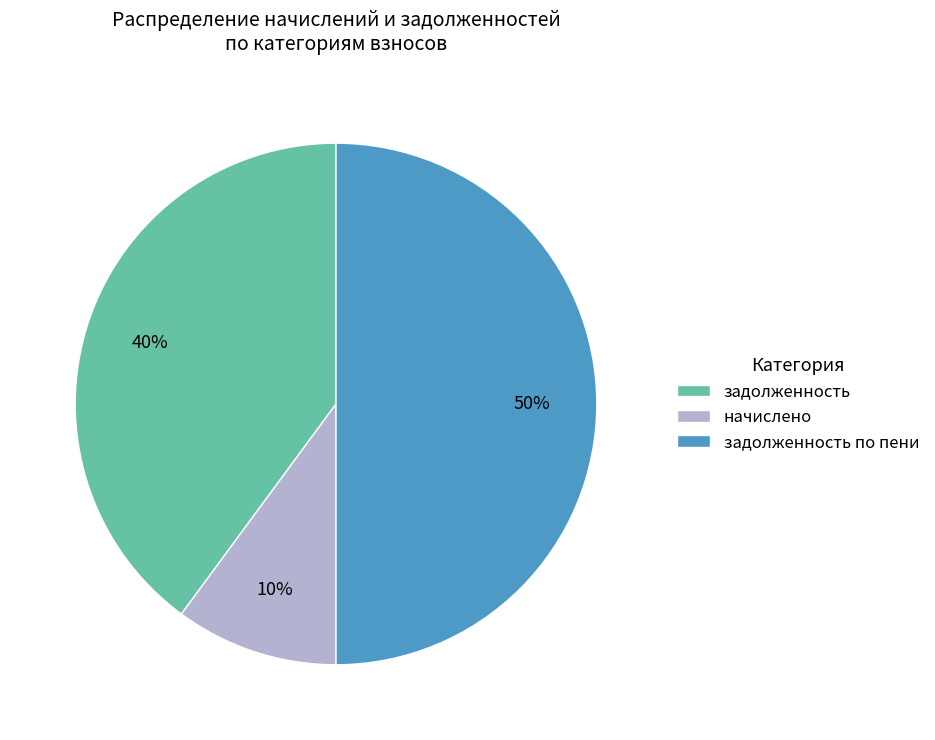

Which slice is the smallest?

начислено